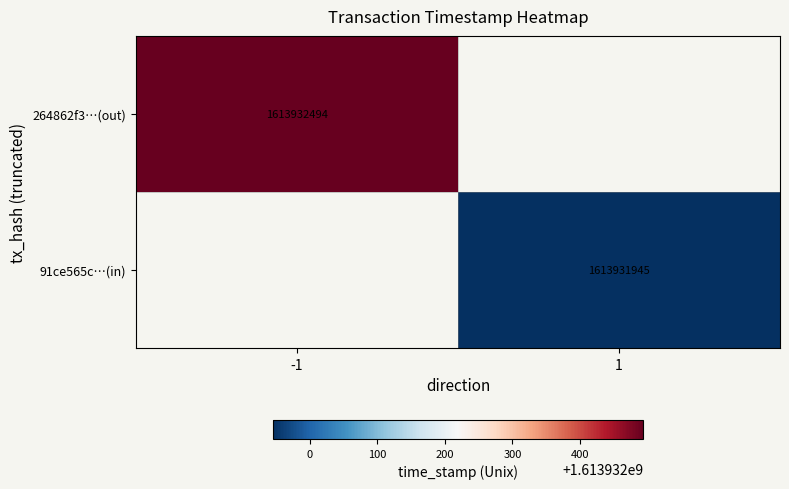

What is the sum of the 91ce565c2297d3e5ea14021bbc66568ad88263b values at 0 and 1?

1613931946